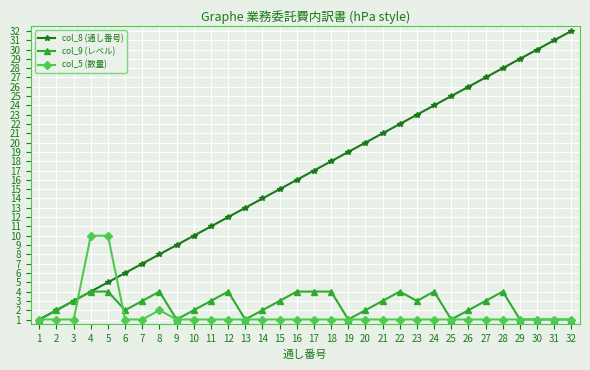

Does the chart have visible grid lines?

Yes